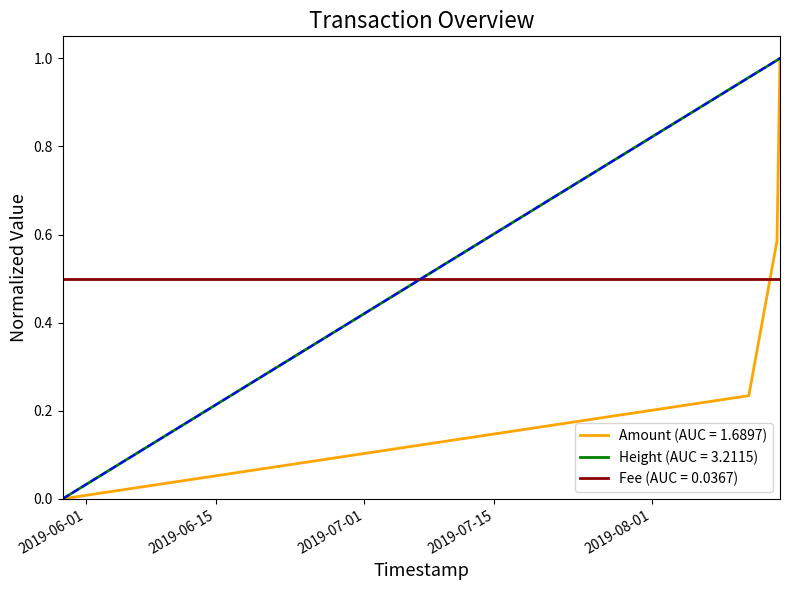

Which series has the largest total across all categories?

Height (norm)